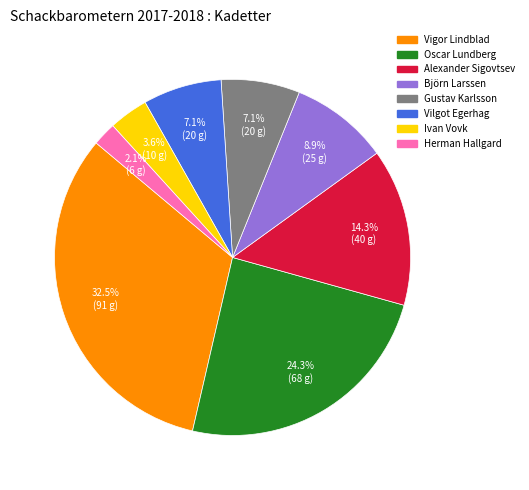

True or false: Herman Hallgard accounts for 10% of the total.

False